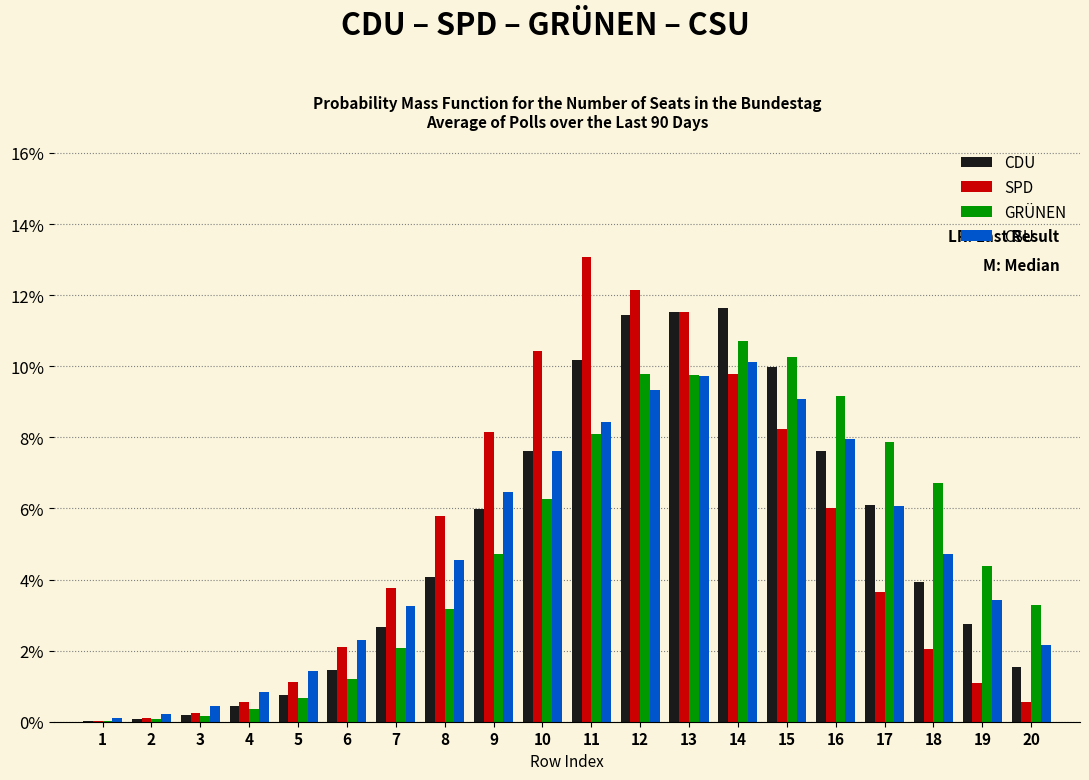

At which label is GRÜNEN closest to 5?

9